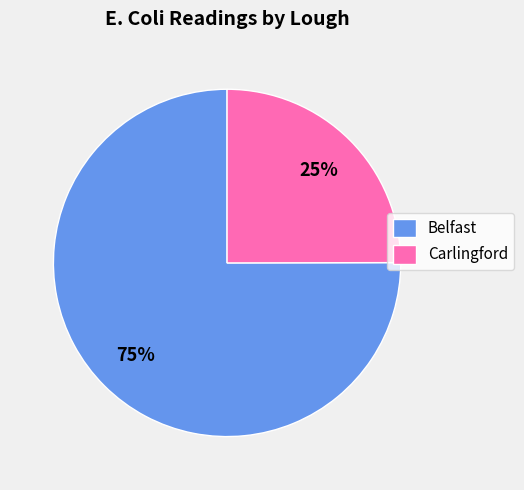

To the nearest percent, what portion does Carlingford represent?

25%